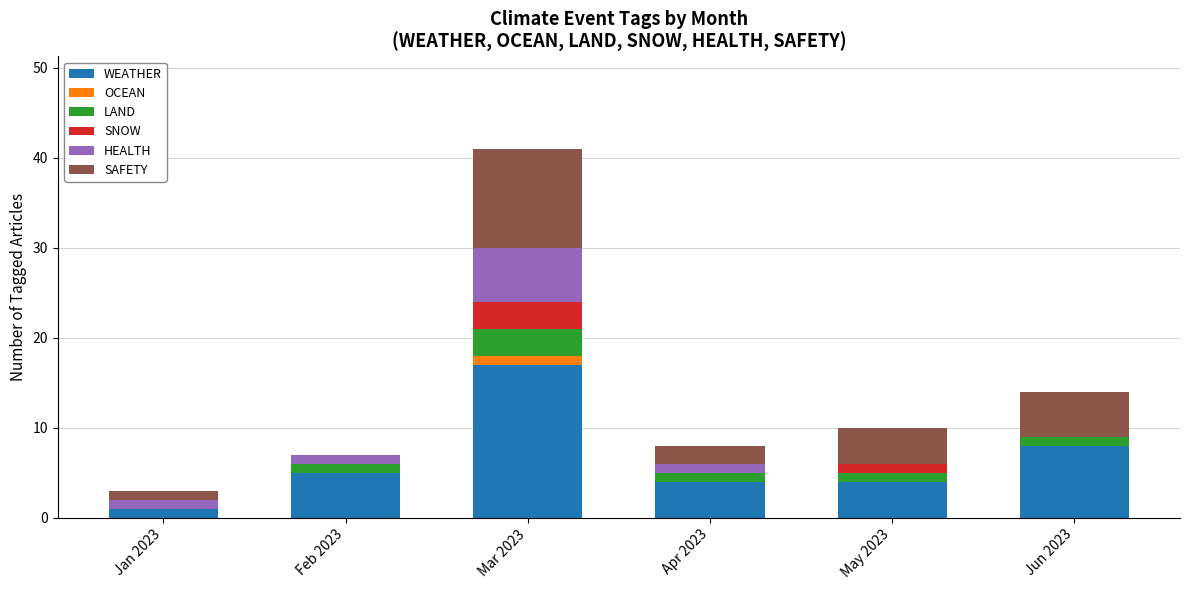

How many series are shown in this chart?

6